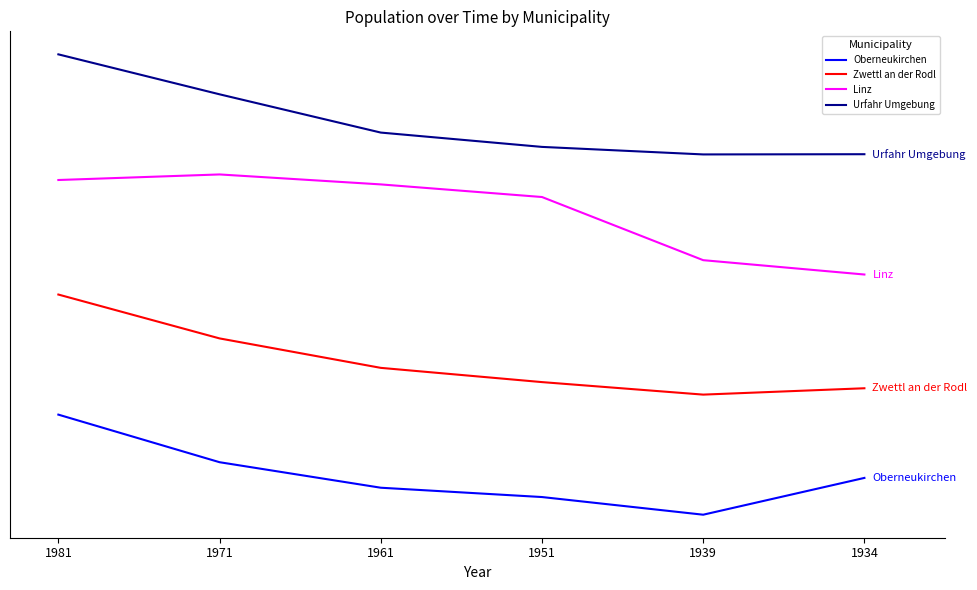

How many interior local valleys does the Oberneukirchen series have?

1